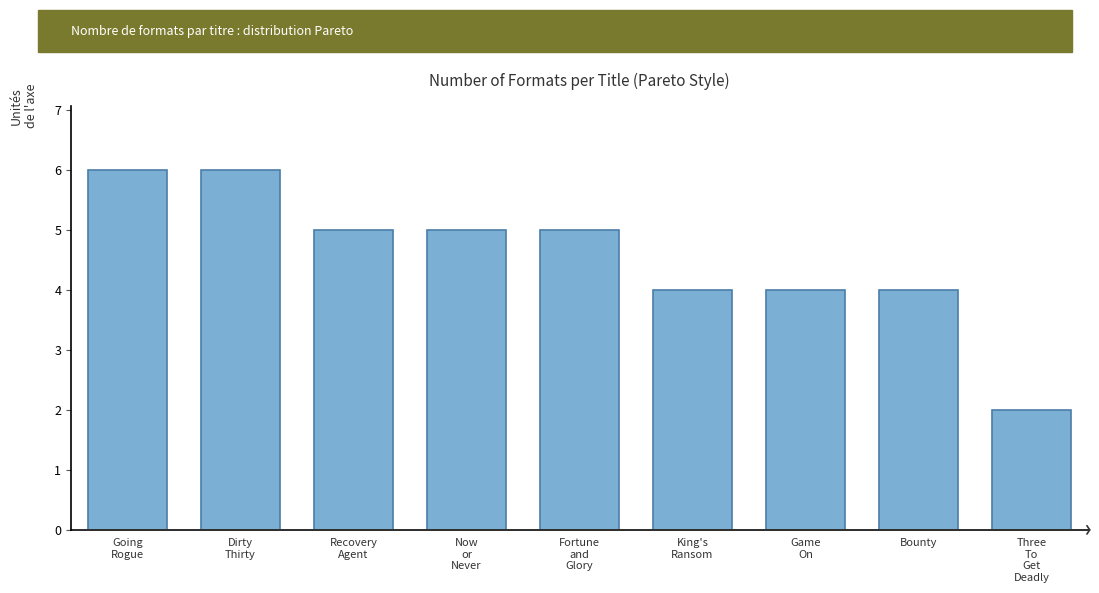

Reading right to left, transcribe all the data shown in this chart.

2	4	4	4	5	5	5	6	6